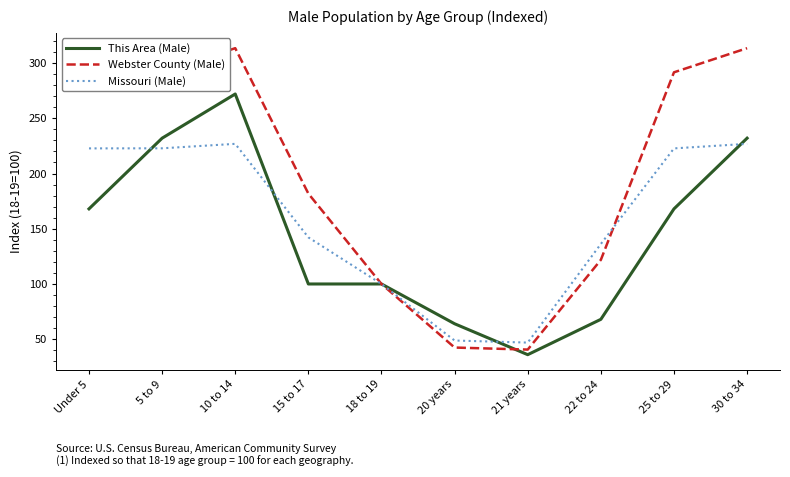

The Missouri (Male) series shows 100.0 at 18 to 19. True or false?

True